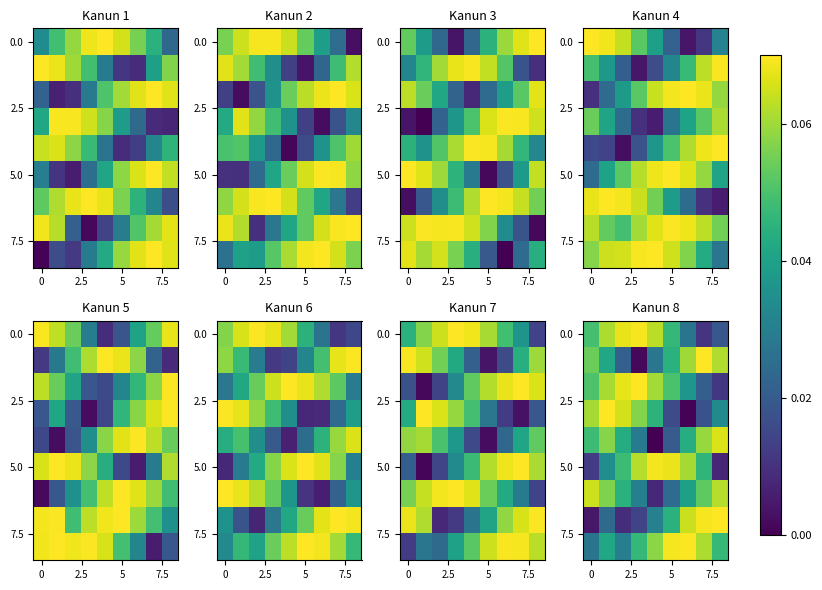

What is the maximum value shown in the chart?

0.1